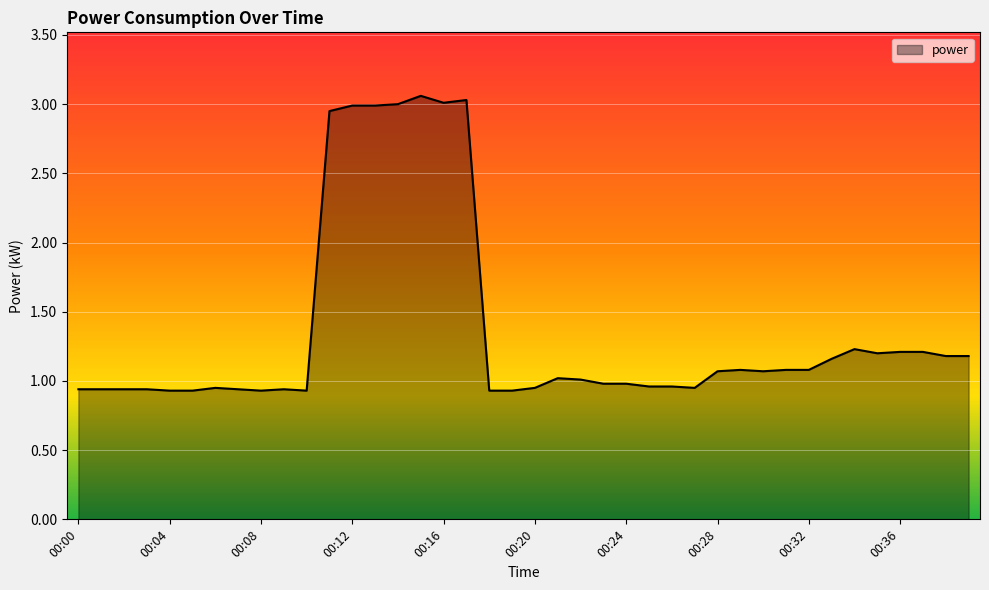

What is the difference between the maximum and minimum values?

2.1